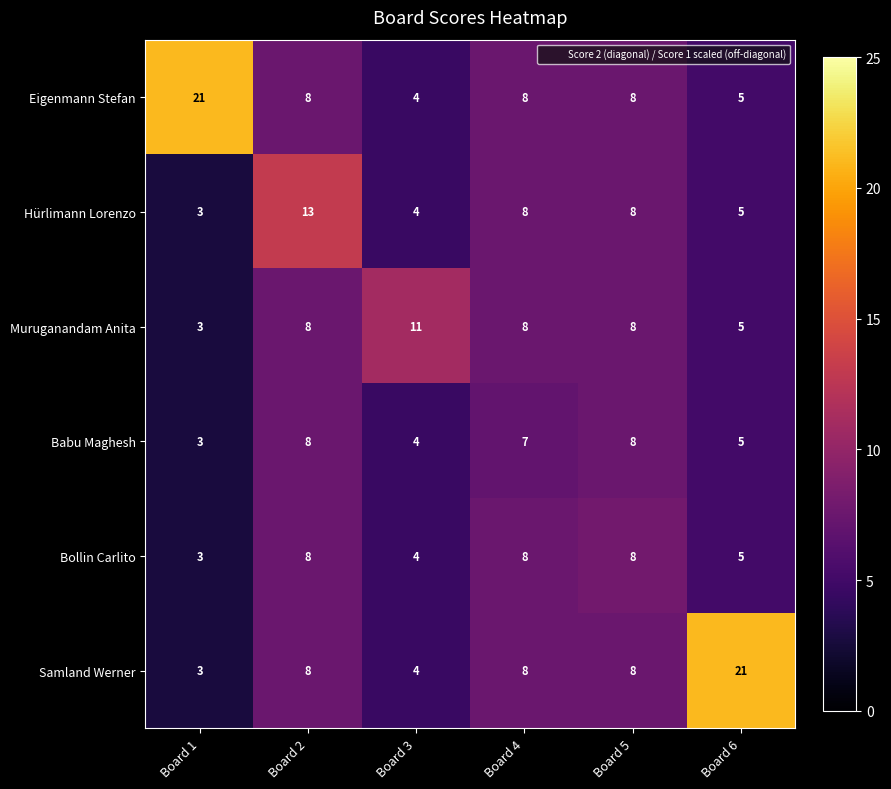

What is the average value of the Hürlimann Lorenzo series?

7